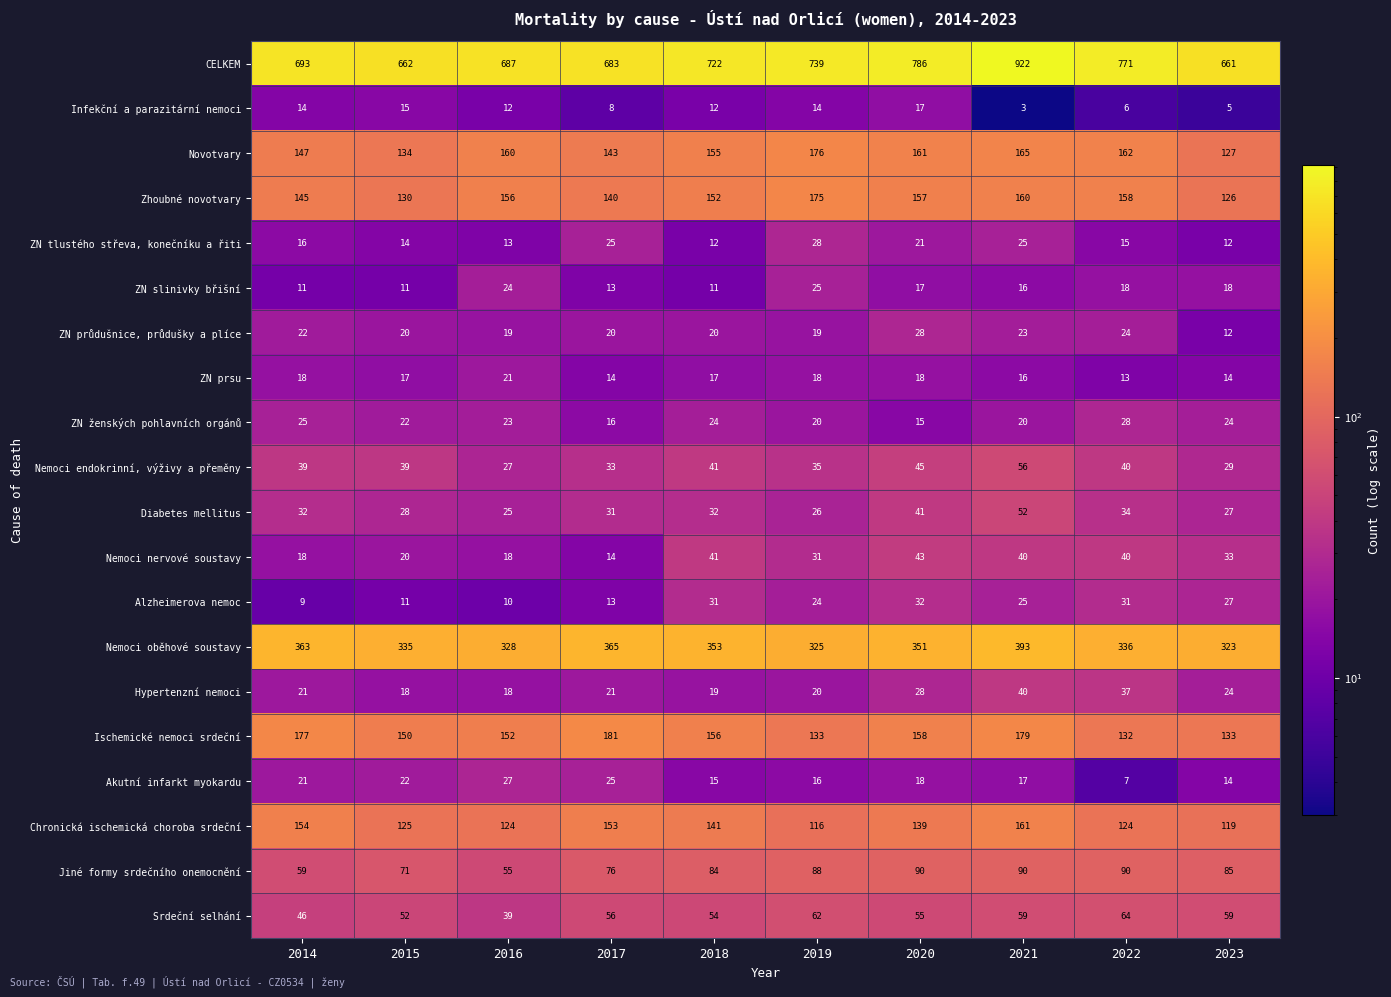

Is it true that Hypertenzní nemoci equals 18 at 2015?

True